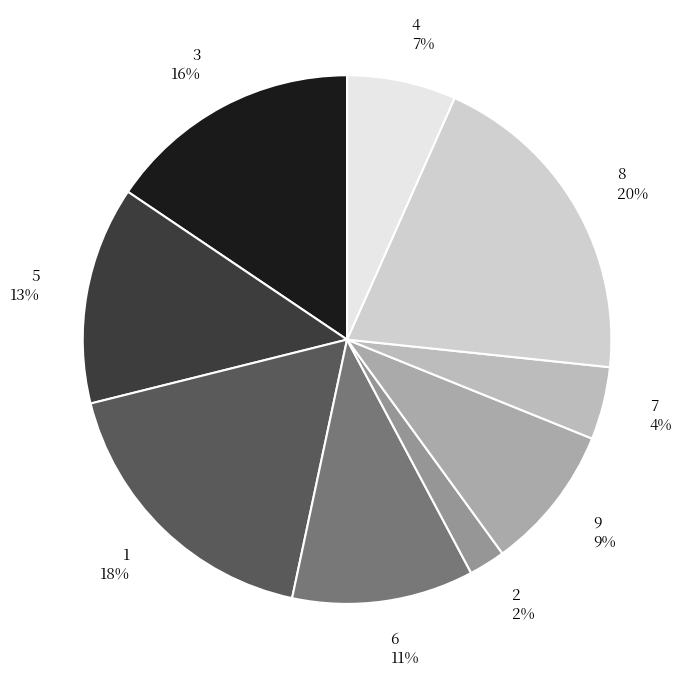

To the nearest percent, what portion does 3 represent?

16%